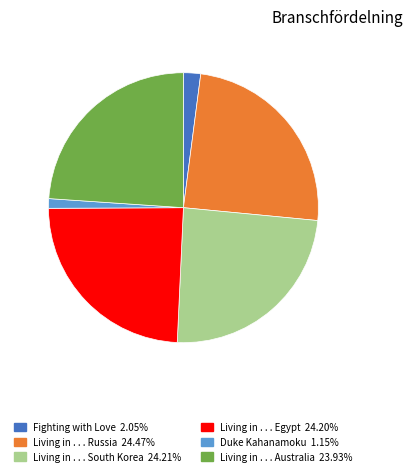

Which has a higher value, Living in . . . Australia or Fighting with Love?

Living in . . . Australia